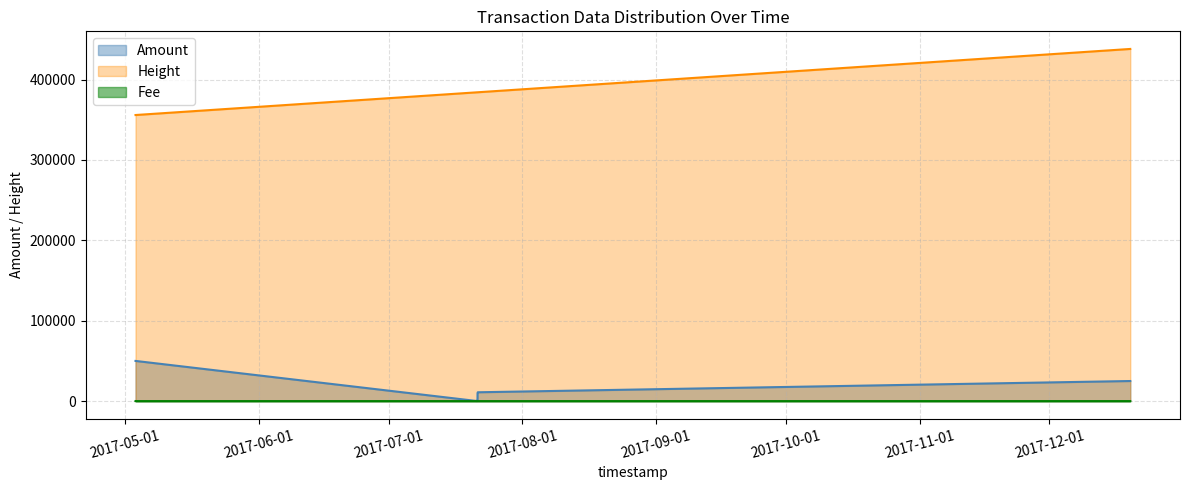

Is it true that Height equals 162664 at 2017-07-21 14:11:00?

False